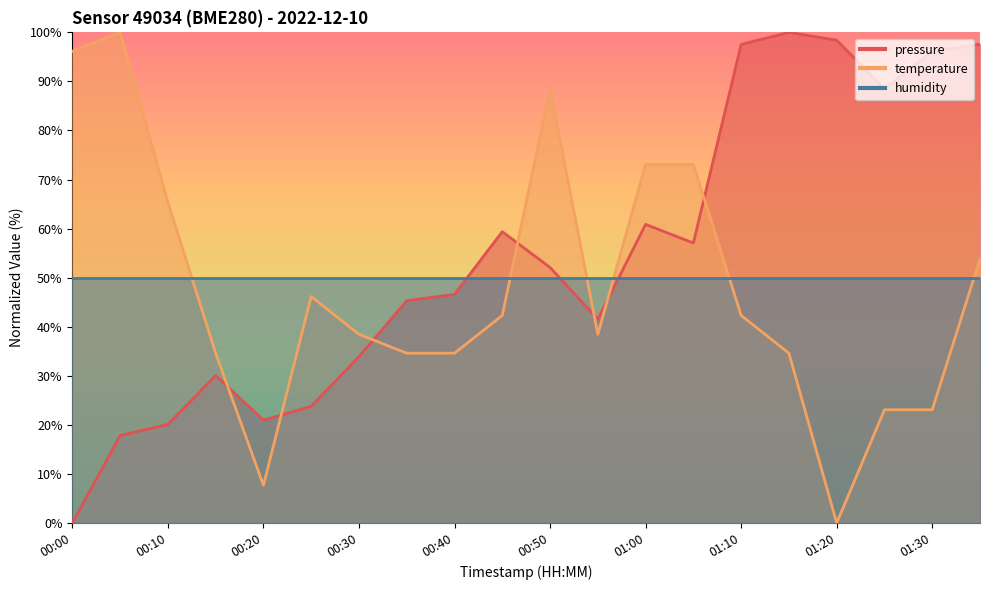

True or false: pressure has more than 1 points higher than both neighbors.

True